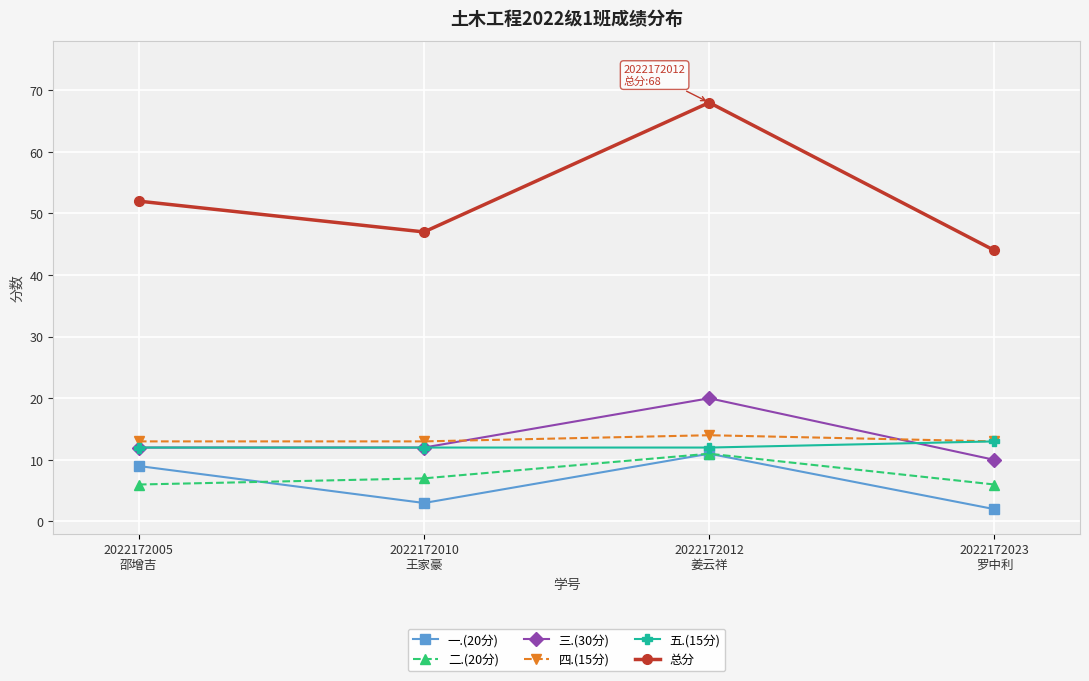

Count the number of data series in this chart.

6